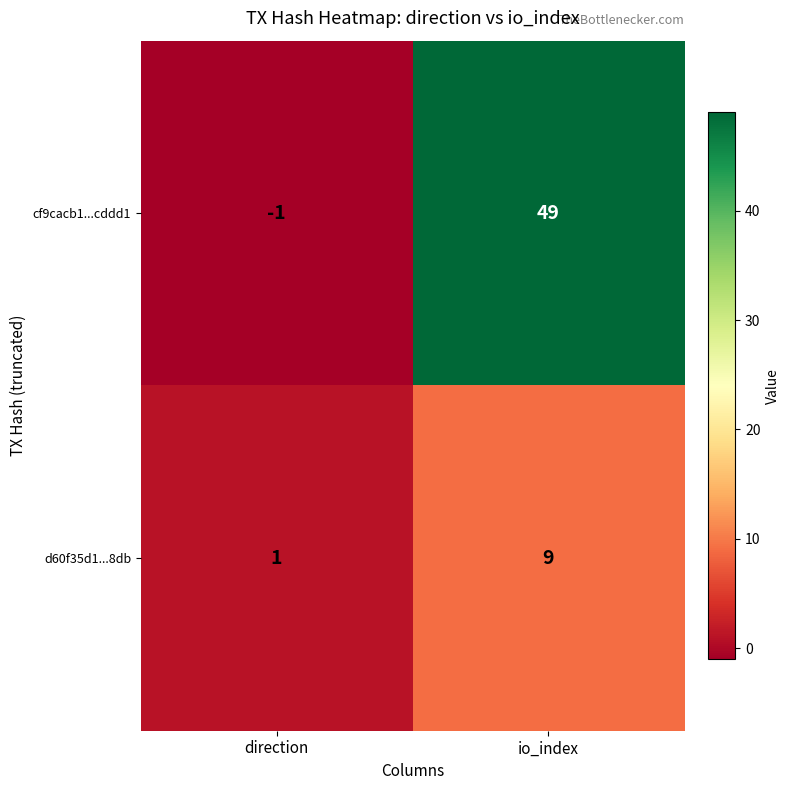

Rank the series by their maximum value, from lowest to highest.

d60f35d1...8db, cf9cacb1...cddd1